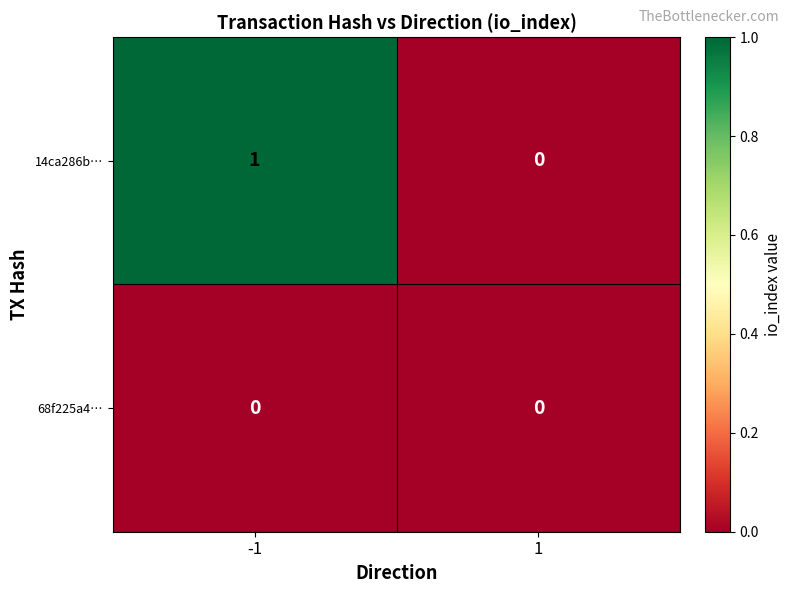

Between -1 and 1, which series saw the biggest shift?

14ca286b…